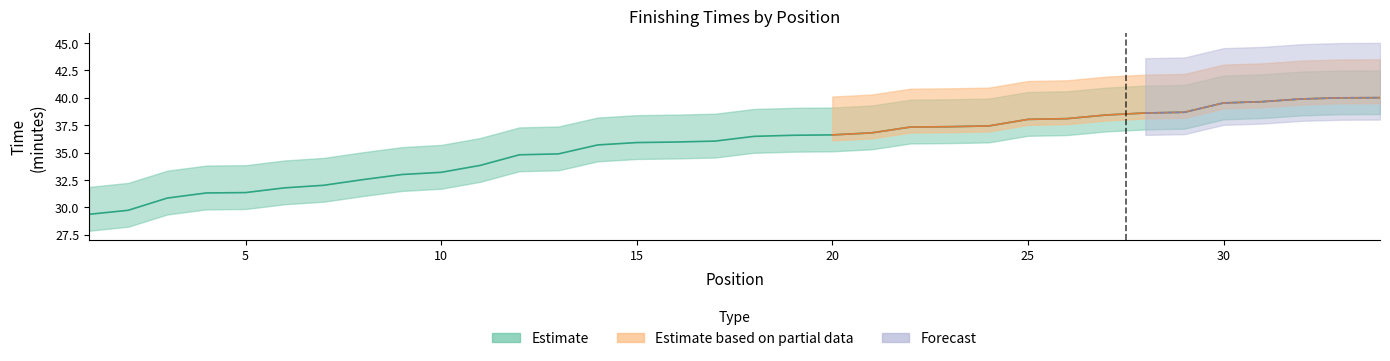

True or false: Estimate has a value of 61 at 22.

False